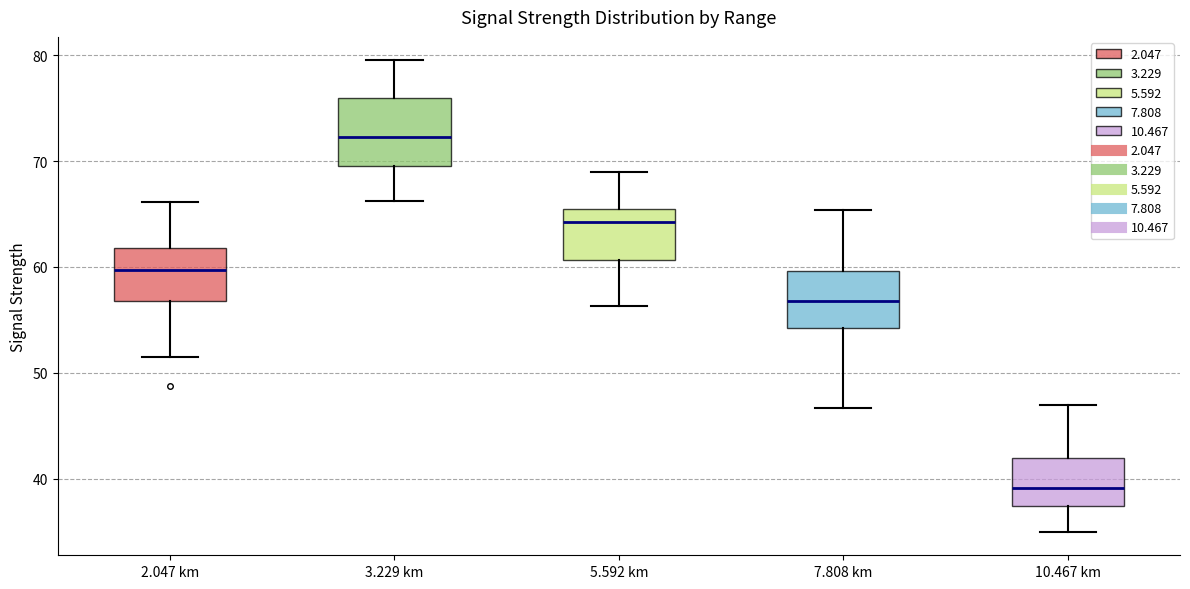

Reading left to right, read every box against the y-axis: the position of its median line, the range the box covers, and the ends of its whiskers. The values are not printed on the chart, so give them approximately, as read against the axis.

2.047 km: median 60, box 57 to 62, whiskers 52 to 66
3.229 km: median 72, box 70 to 76, whiskers 66 to 80
5.592 km: median 64, box 61 to 65, whiskers 56 to 69
7.808 km: median 57, box 54 to 60, whiskers 47 to 65
10.467 km: median 39, box 37 to 42, whiskers 35 to 47